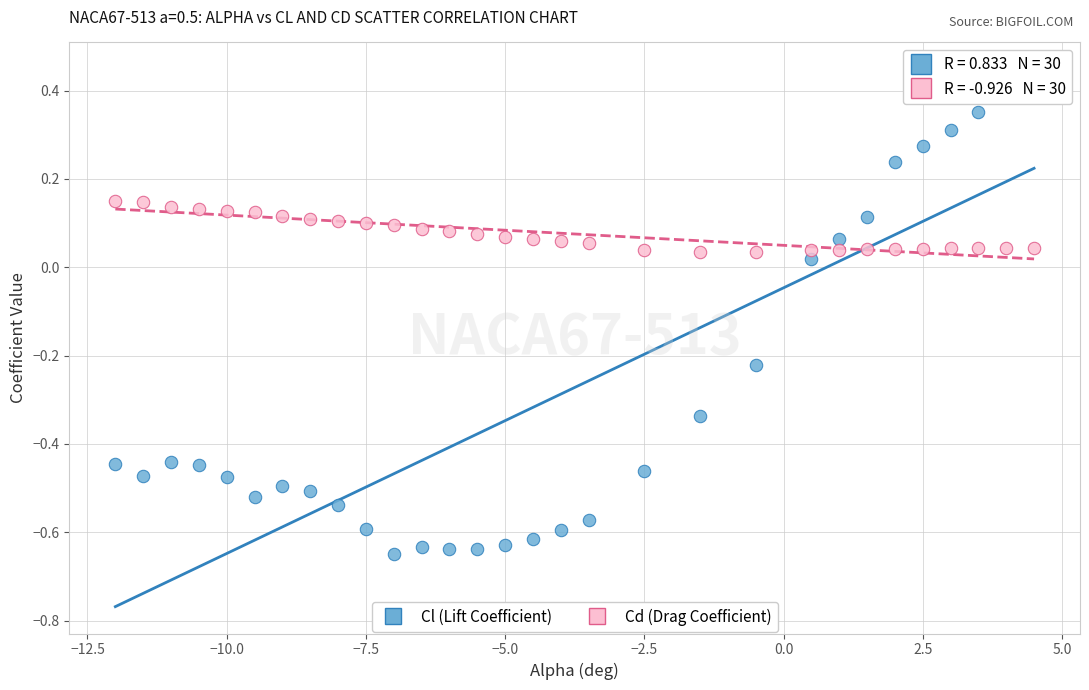

Which series has the largest Y range (max minus min)?

Cl (Lift Coefficient)